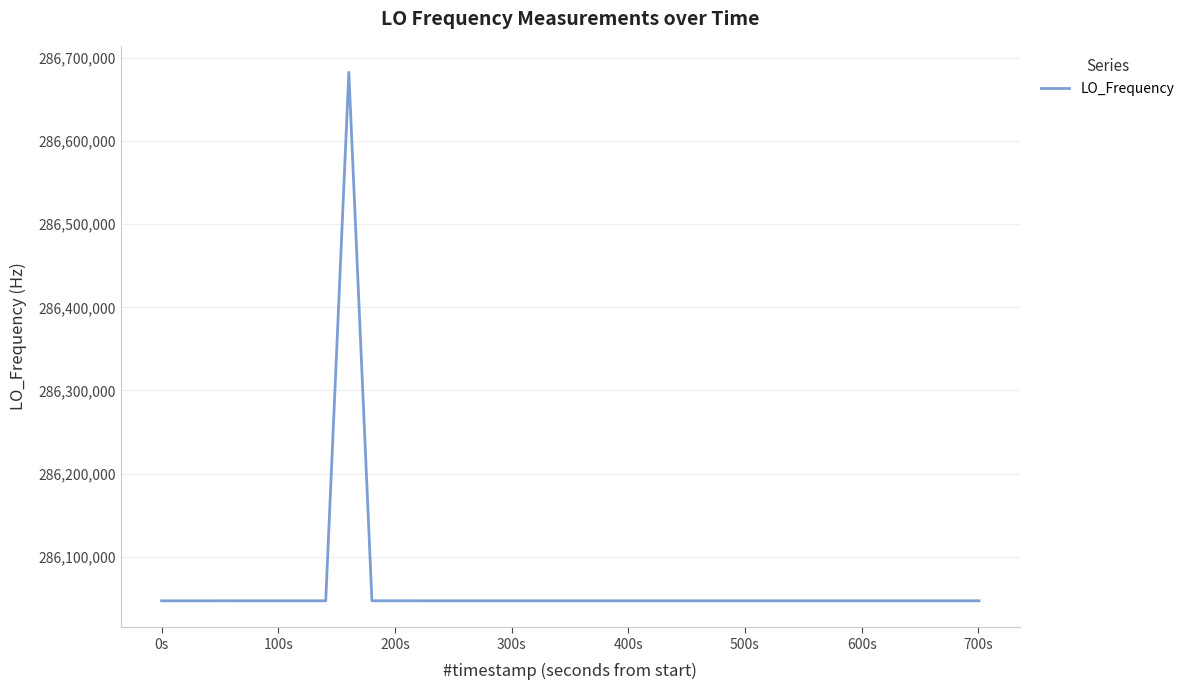

What is the difference between the maximum and minimum values?

635734.6